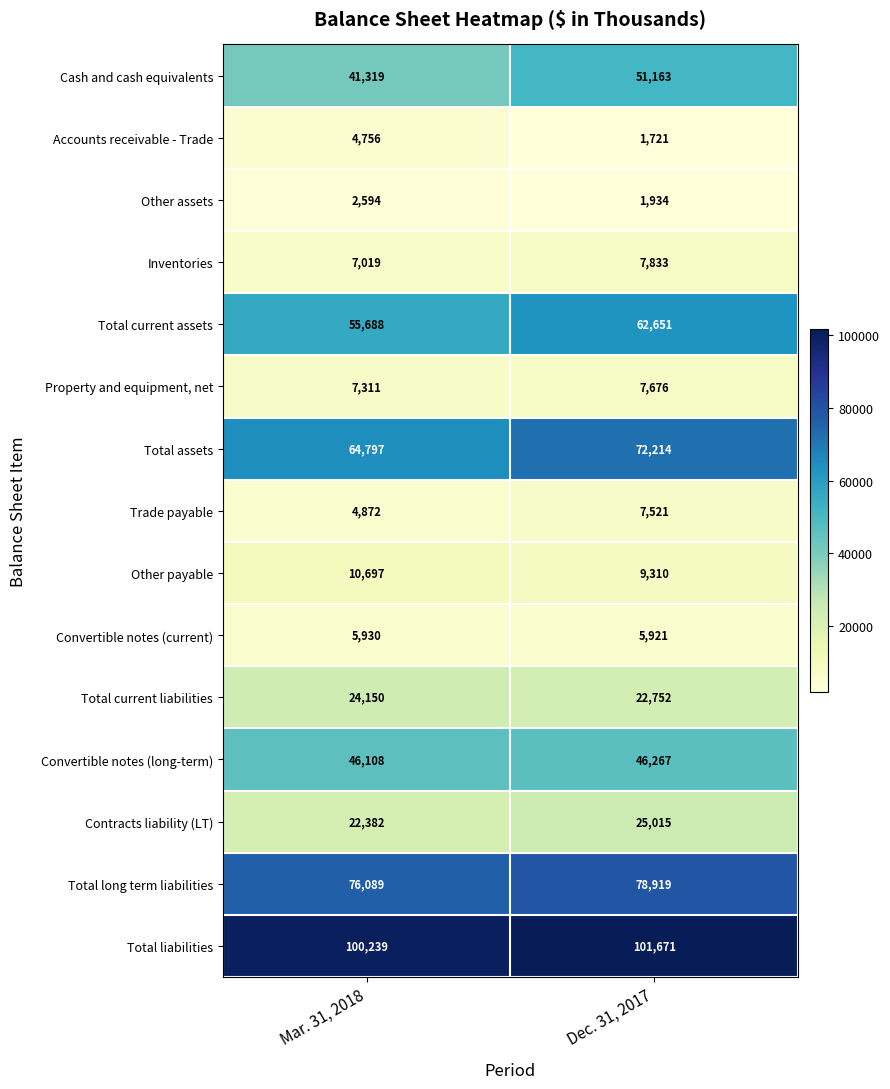

Read the Inventories value at Mar. 31, 2018.

7019